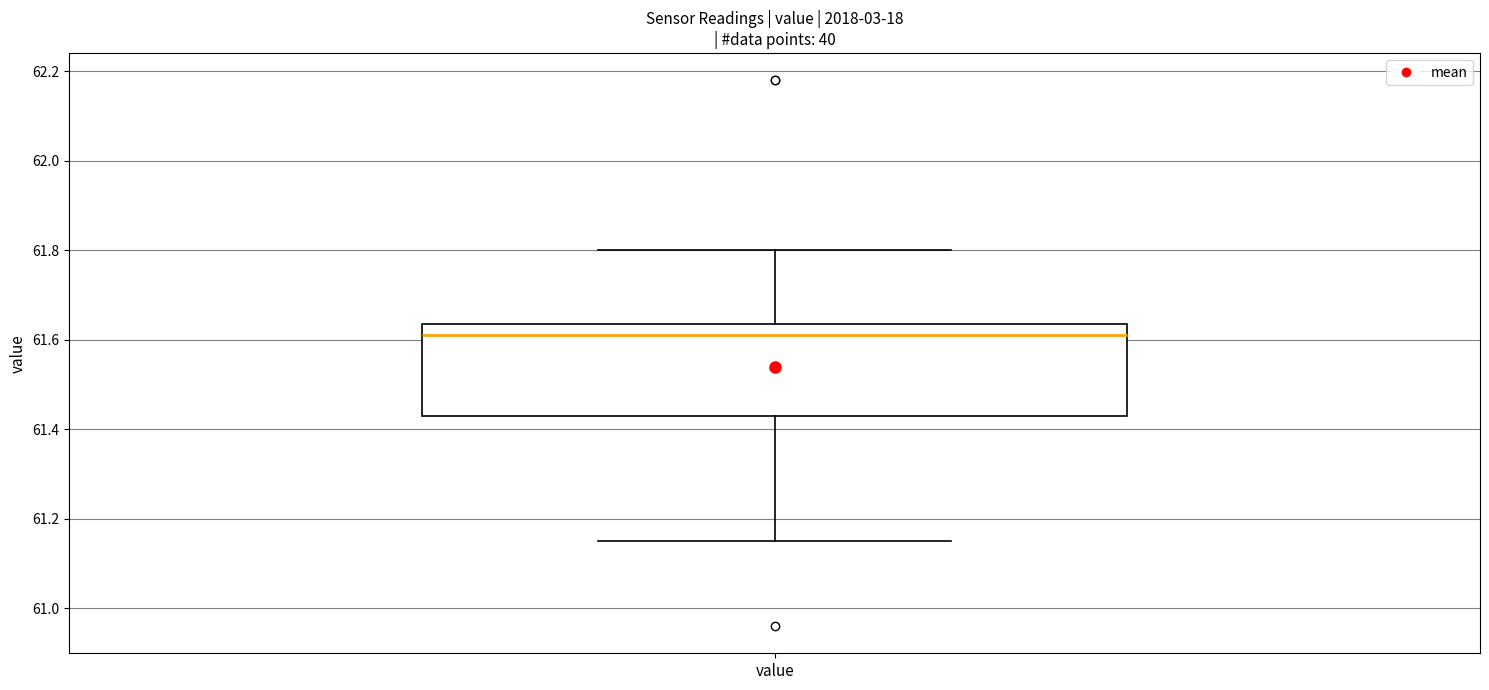

Transcribe this box plot: give where the median line is, the range the box spans, and where the two whiskers end, as read against the y-axis. The values are not printed on the chart, so give them approximately, as read against the axis.

median 61.62, box 61.44 to 61.64, whiskers 61.16 to 61.80